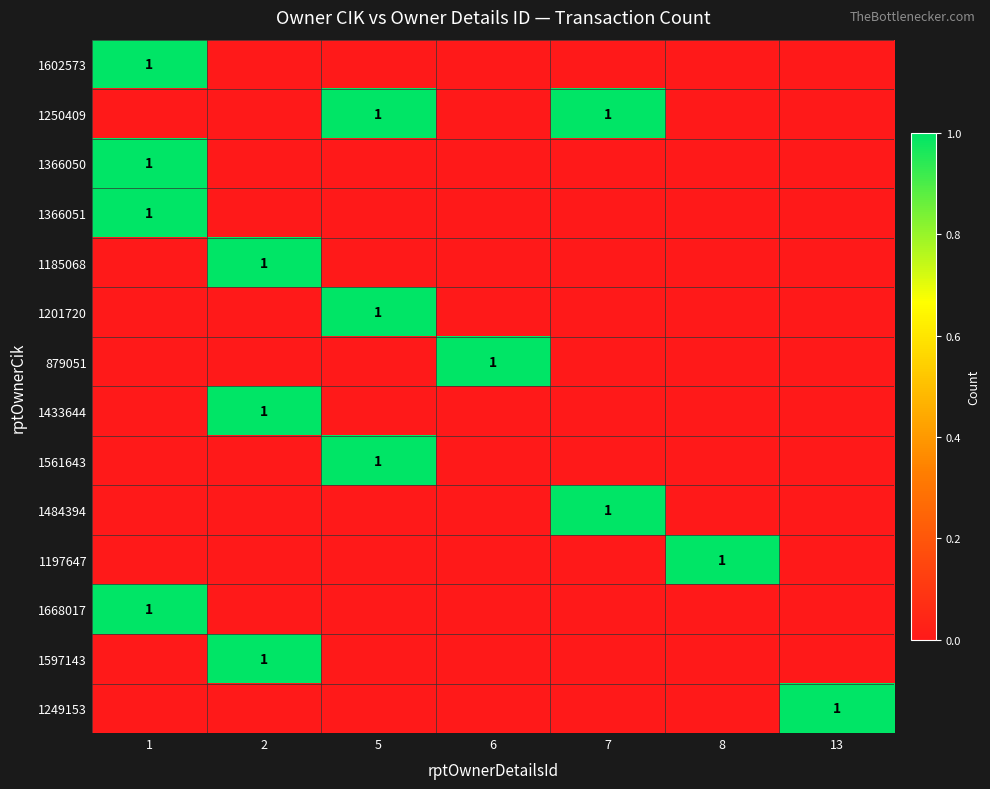

The value of 1561643 at 5 is 2. True or false?

False